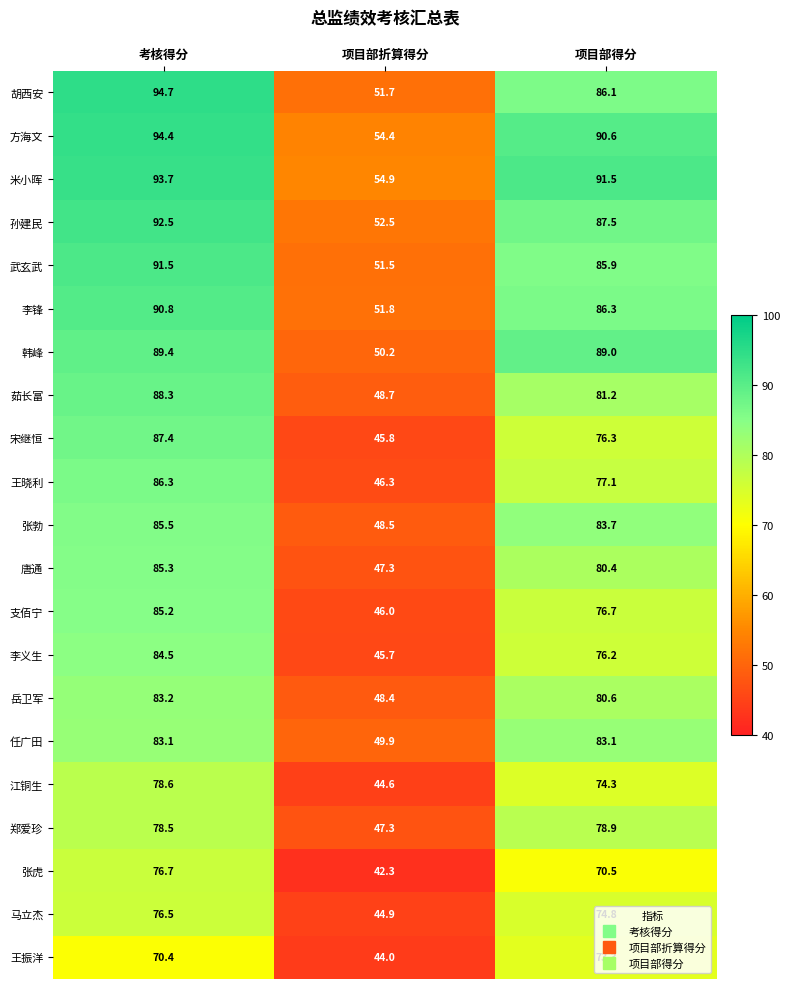

The 李义生 series shows 76.2 at 项目部得分. True or false?

True